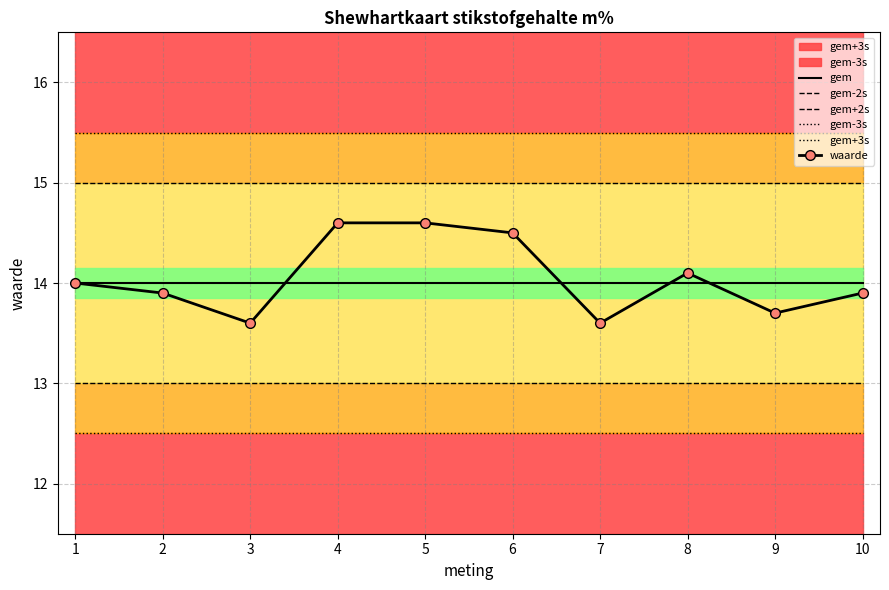

Is it true that gem+3s equals 9.3 at 5?

False